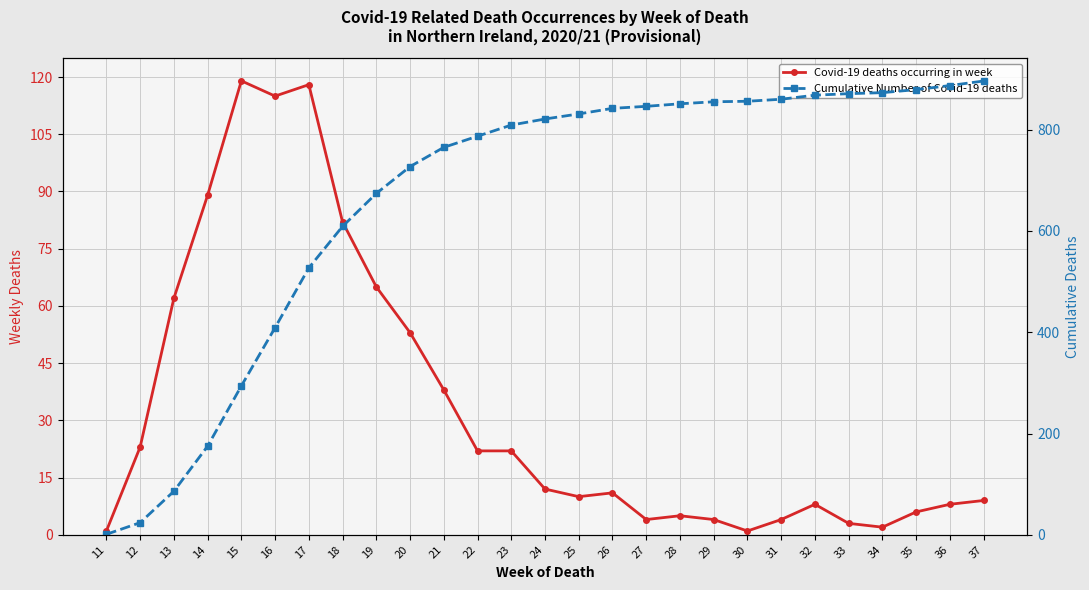

What is the difference between the Cumulative Number of Covid-19 deaths values at 27 and 36?

41